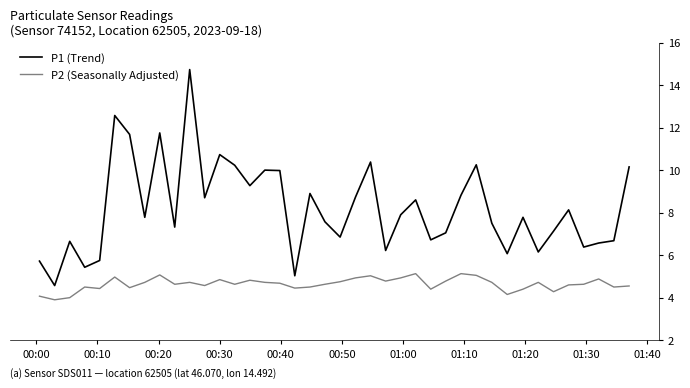

Which series has the largest total across all categories?

P1 (Trend)